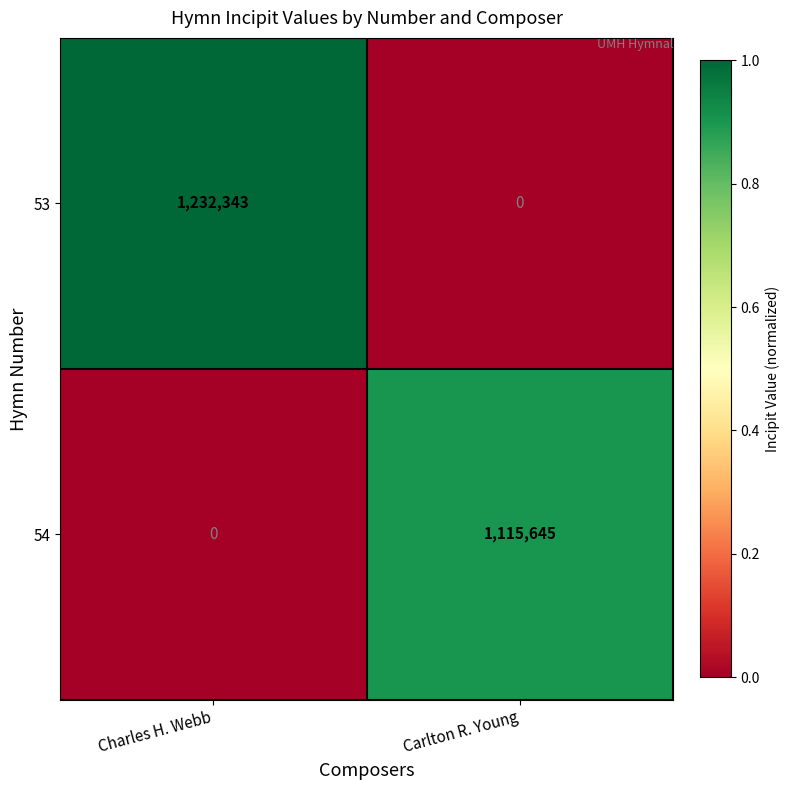

How many categories are shown in the chart?

2